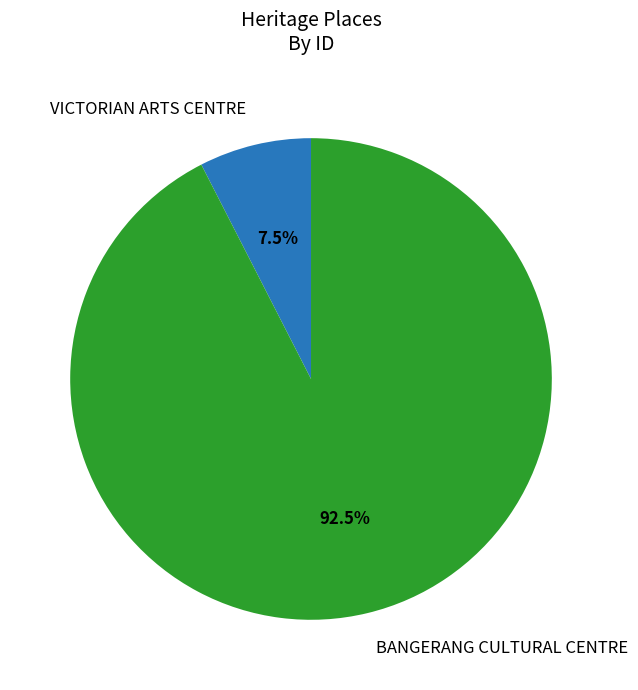

What percentage is NOT represented by BANGERANG CULTURAL CENTRE?

7.5%